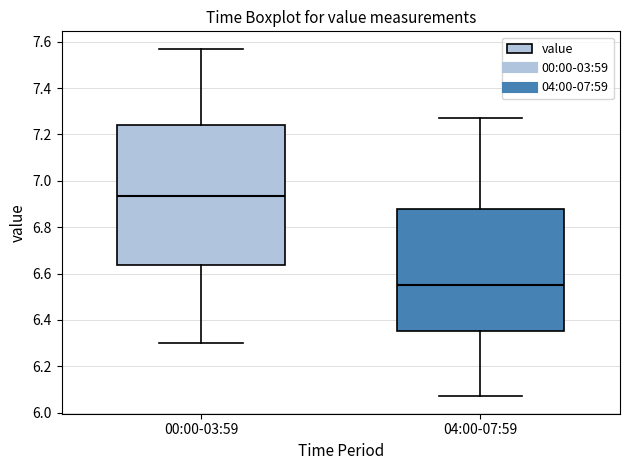

Comparing the boxes themselves (not the whiskers), which one is the tallest?

00:00-03:59